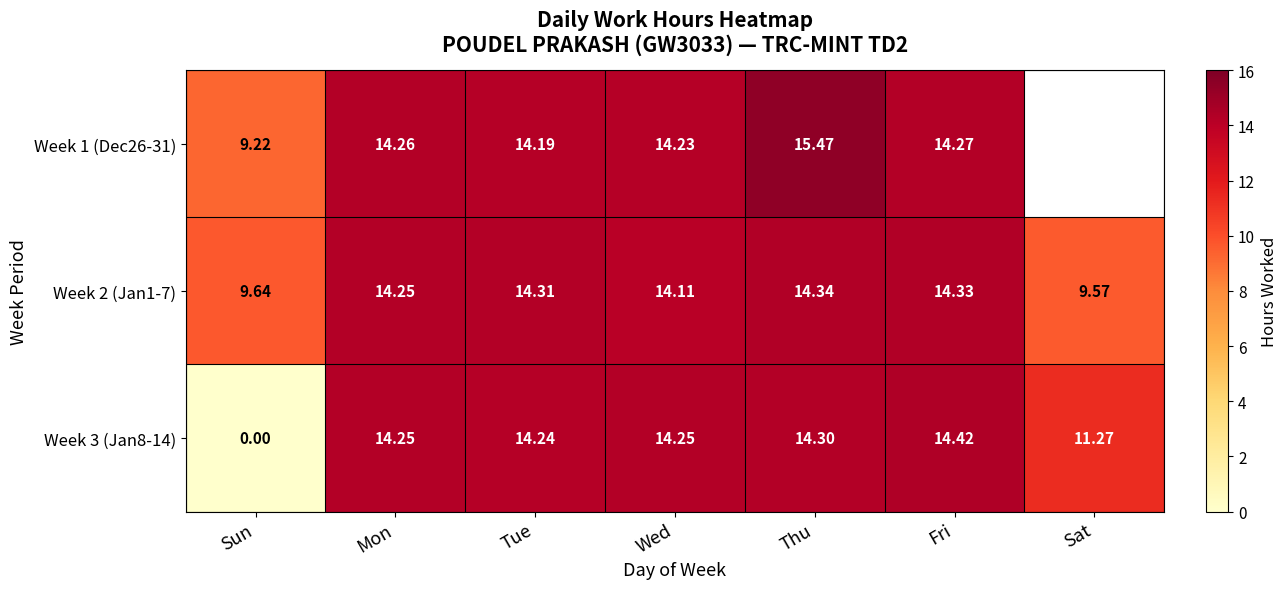

Rank the categories by Week 2 (Jan1-7) value from lowest to highest.

Sat, Sun, Wed, Mon, Tue, Fri, Thu